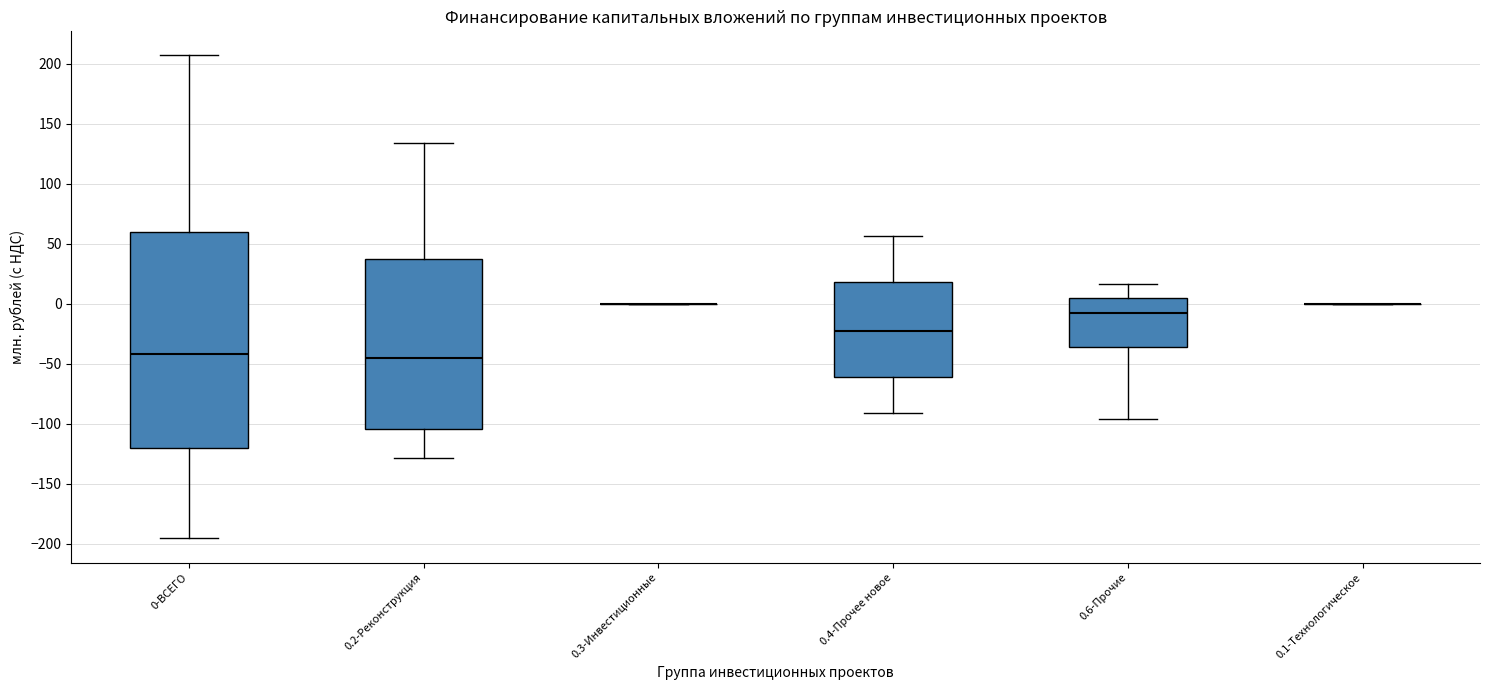

Reading left to right, read every box against the y-axis: the position of its median line, the range the box covers, and the ends of its whiskers. The values are not printed on the chart, so give them approximately, as read against the axis.

0-ВСЕГО: median -40, box -120 to 60, whiskers -195 to 205
0.2-Реконструкция: median -45, box -105 to 35, whiskers -130 to 135
0.3-Инвестиционные: box collapsed to a line at 0, whiskers 0 to 0
0.4-Прочее новое: median -25, box -60 to 20, whiskers -90 to 55
0.6-Прочие: median -10, box -35 to 5, whiskers -95 to 15
0.1-Технологическое: box collapsed to a line at 0, whiskers 0 to 0